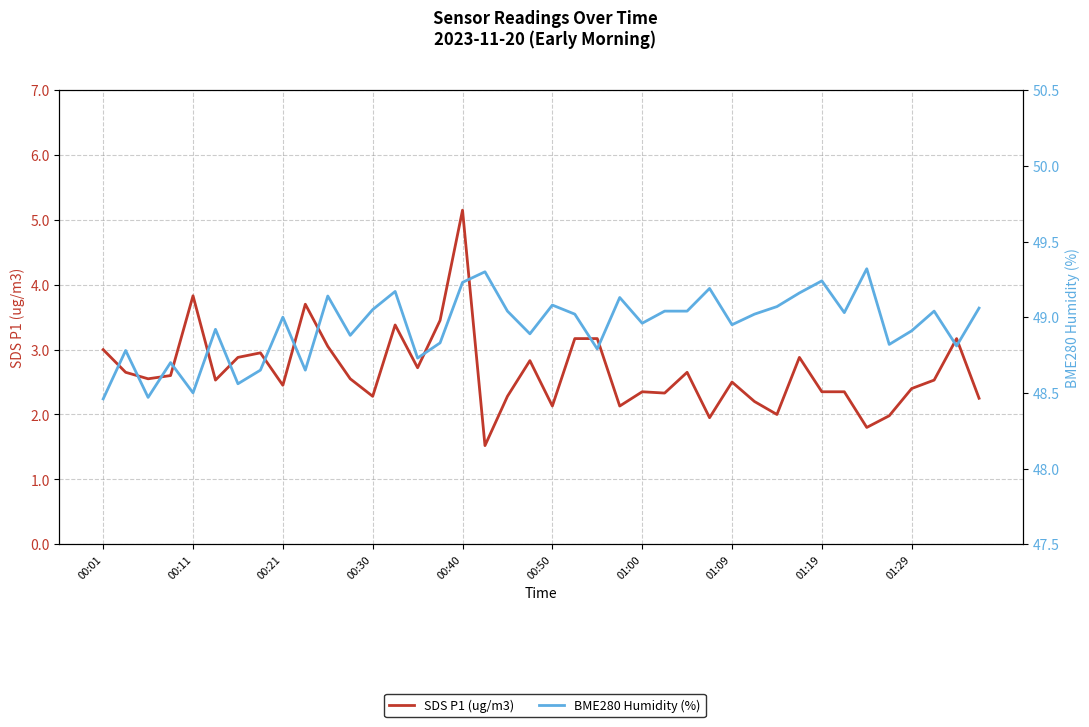

In SDS P1 (ug/m3), how many points are higher than both neighbors (excluding endpoints)?

11